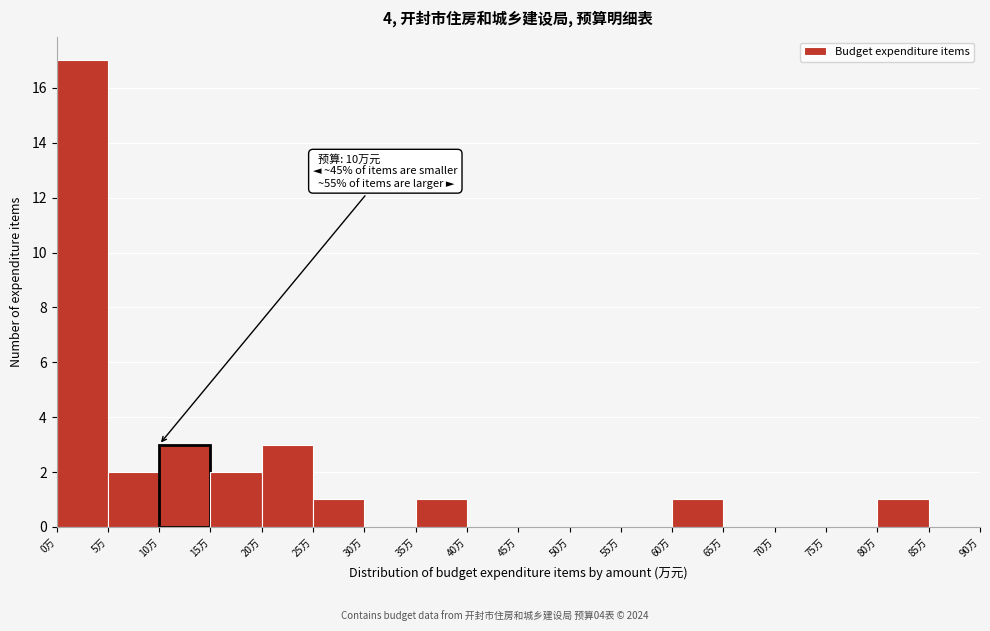

Which range on the x-axis has the tallest bar?

0 to 5